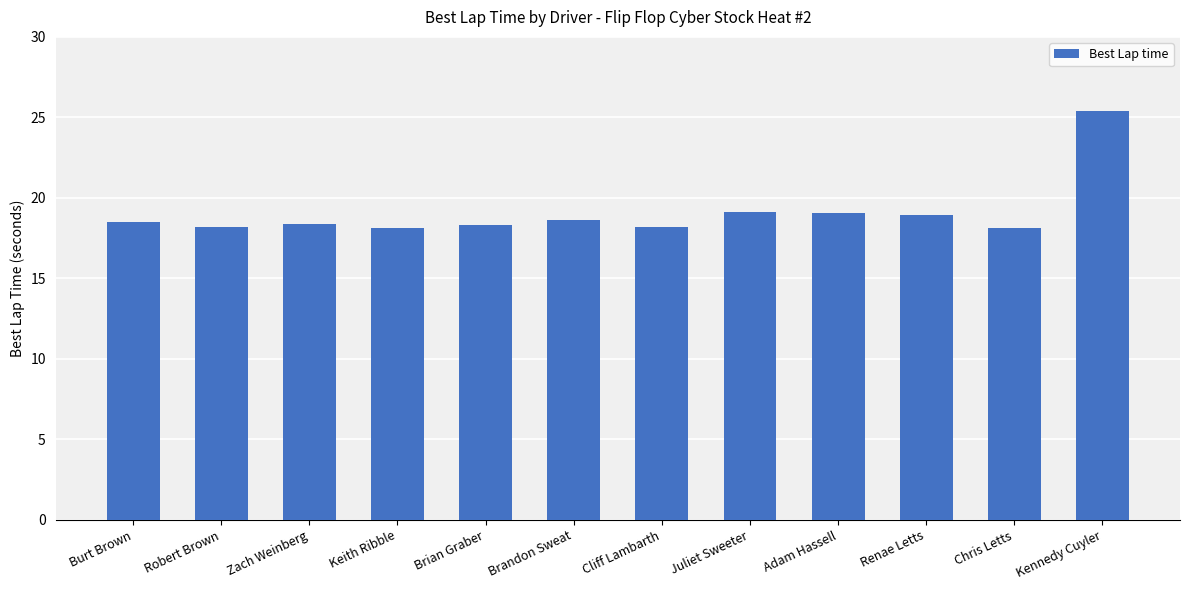

What is the maximum value shown in the chart?

25.4